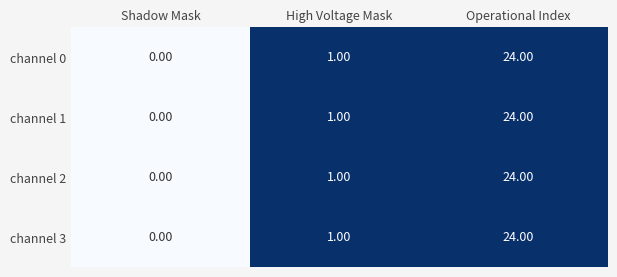

Where is channel 2 nearest to the value 12?

High Voltage Mask